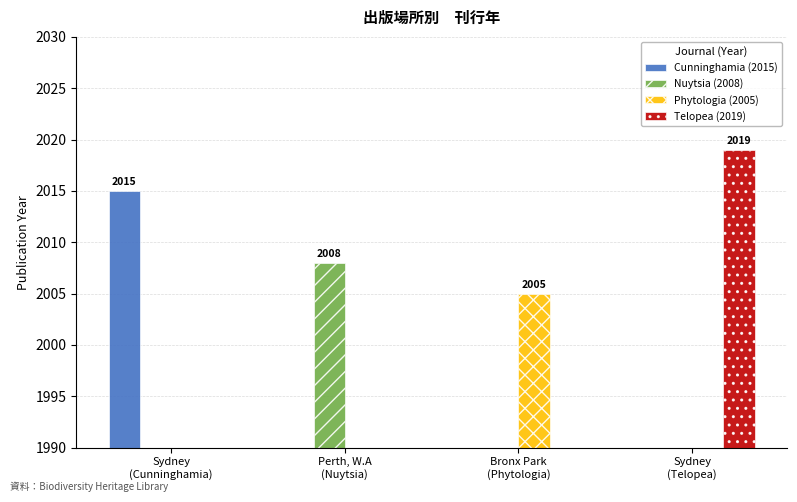

True or false: Cunninghamia (2015) has a value of 0 at Bronx Park
(Phytologia).

True